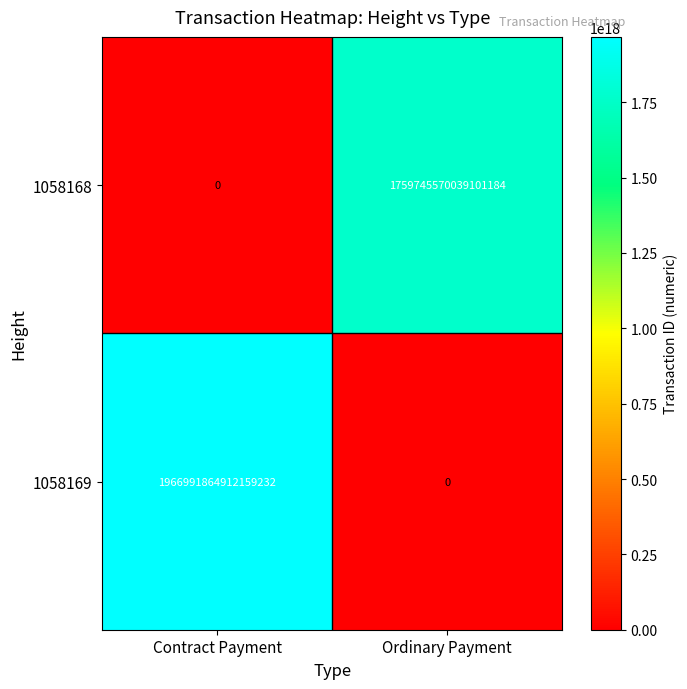

Which category has the highest value in the 1058169 series?

Contract Payment